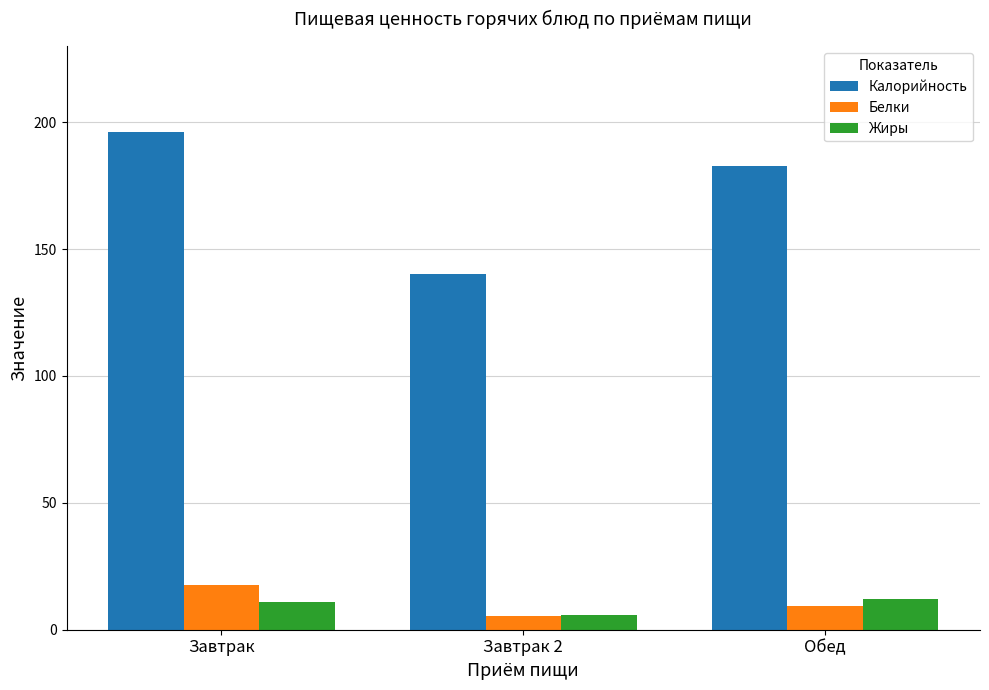

How many values in the Белки series exceed 9?

2